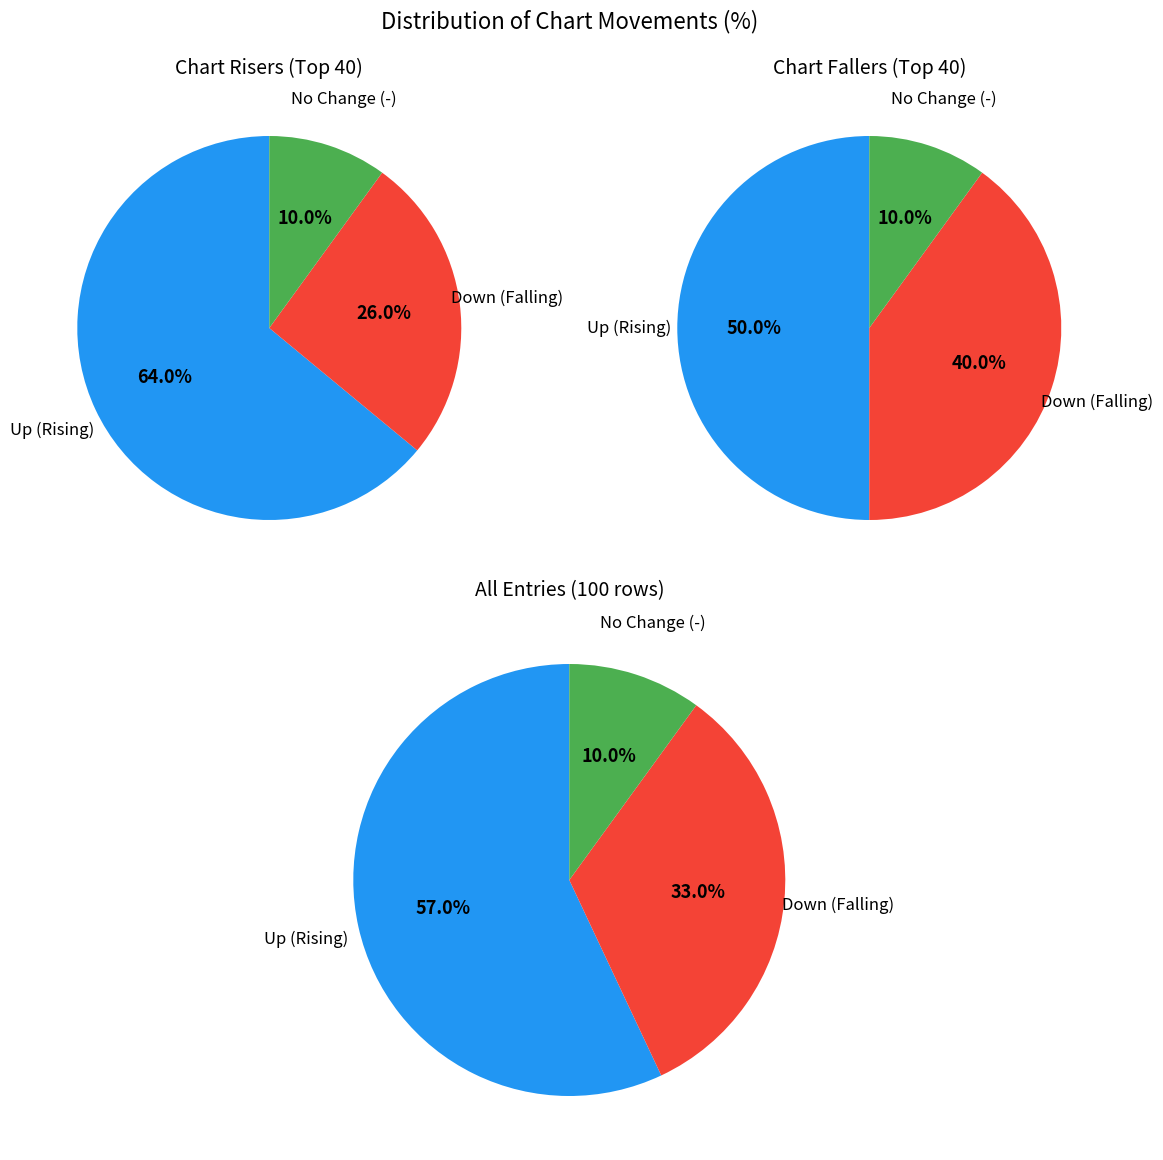

Which slice is the largest?

up